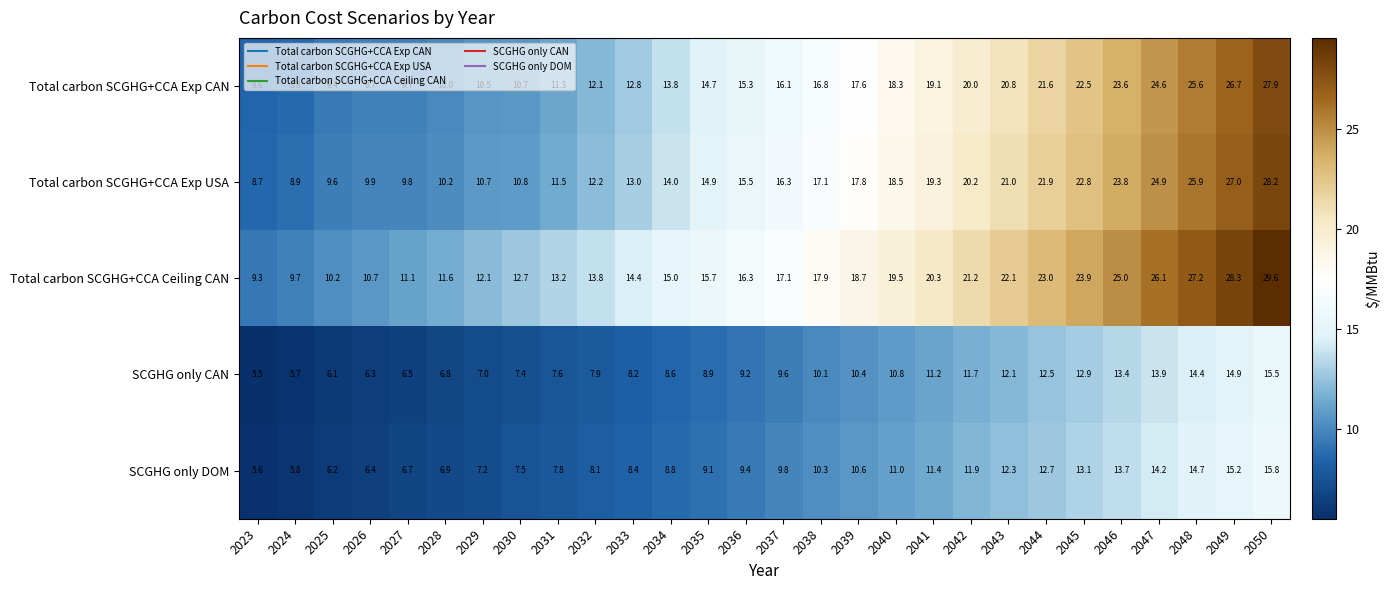

What is the difference between the second highest and second lowest values in the SCGHG only CAN series?

9.2